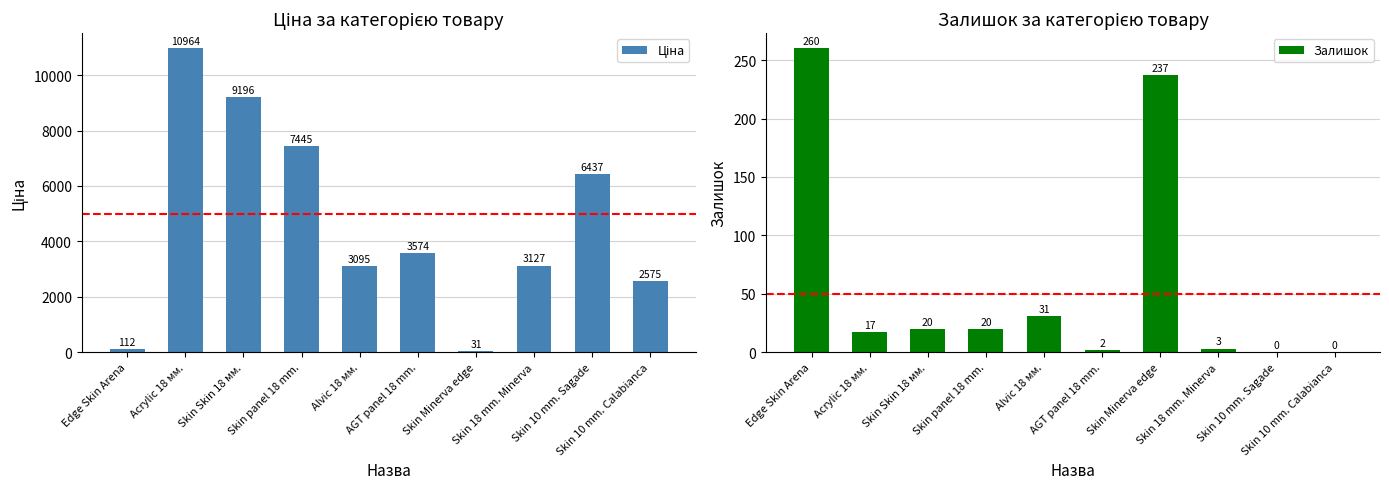

What are all the series names shown in the legend?

Ціна, Залишок